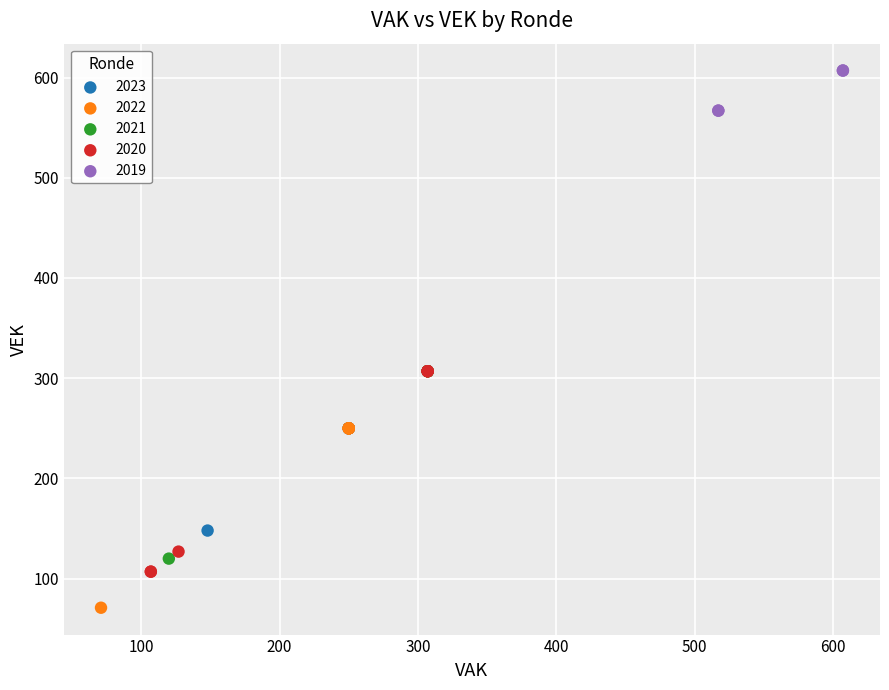

Which series has the widest spread of Y values?

2020